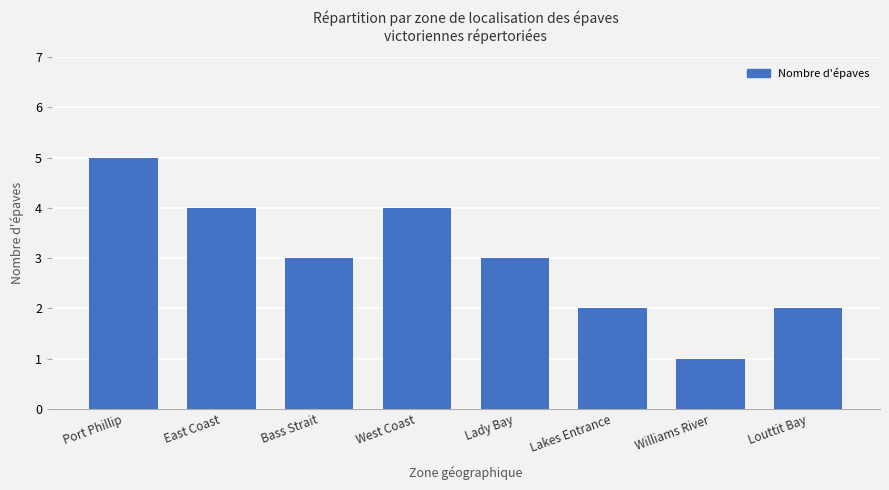

What is the label of the 8th bar from the left?

Louttit Bay